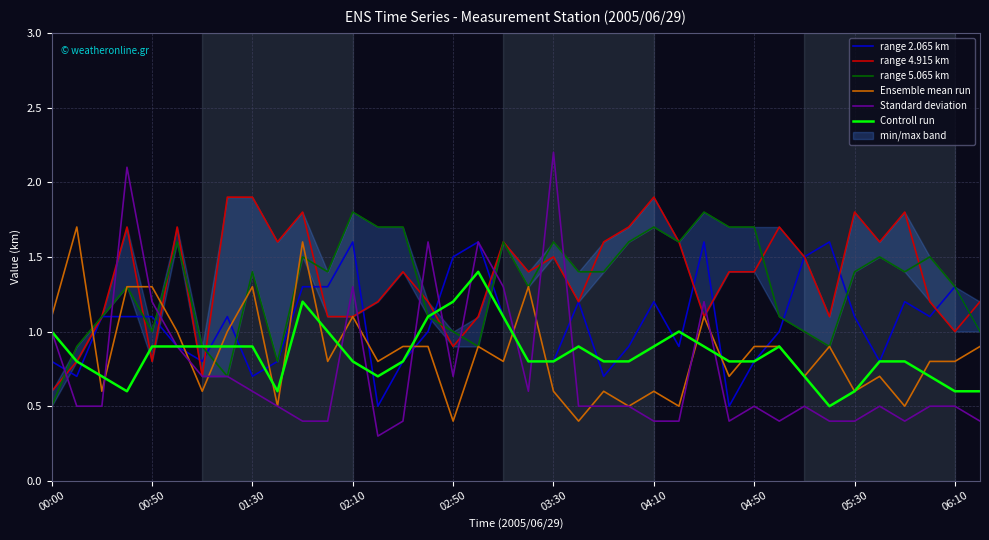

The range 2.065 km series shows 1.1 at 05:30. True or false?

True